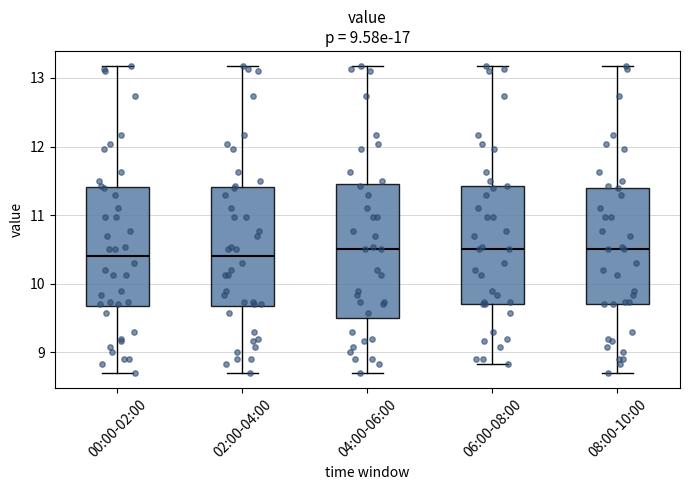

Which box is the tallest, from its lower edge to its upper edge?

04:00-06:00